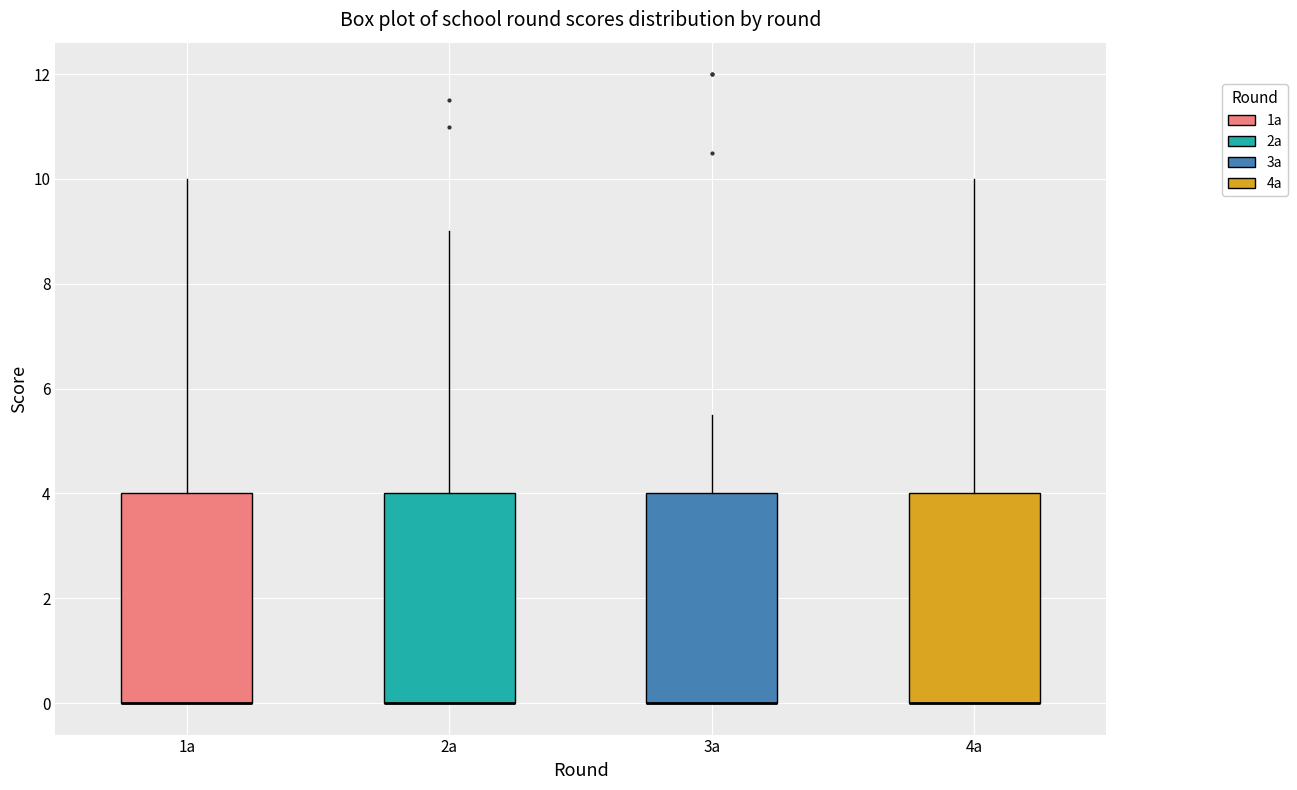

Where does the upper whisker of the box for 4a end on the y-axis? The values are not printed on the chart, so give them approximately, as read against the axis.

10.0